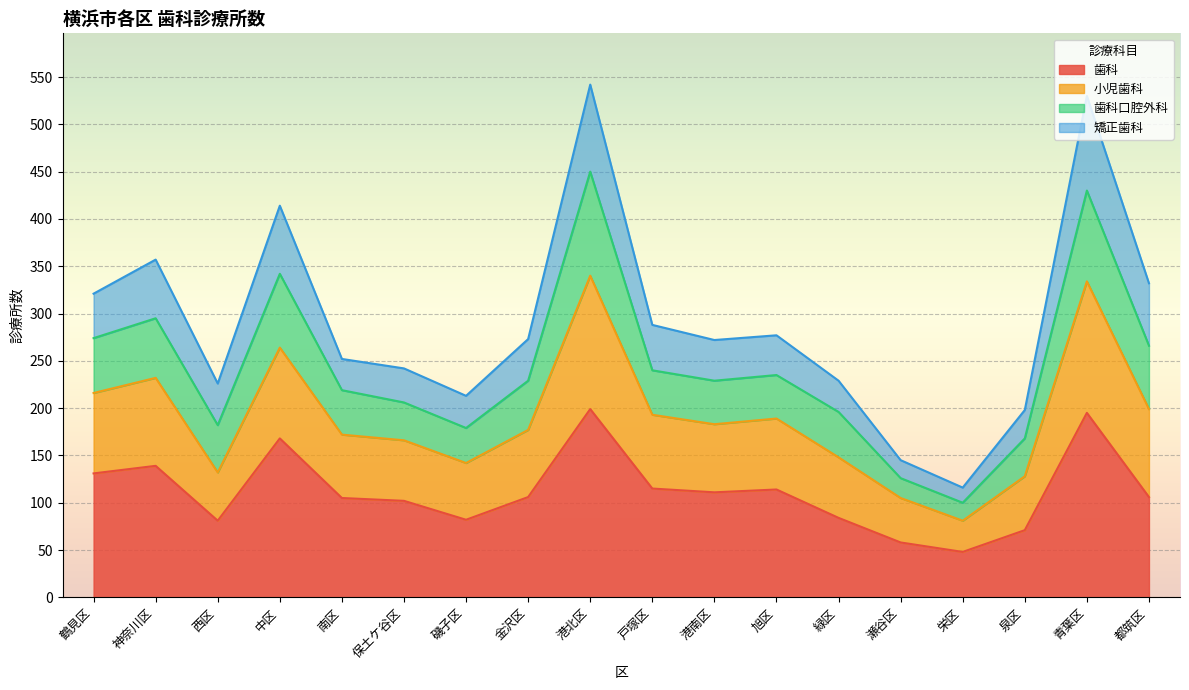

What is the minimum value for 歯科?

48